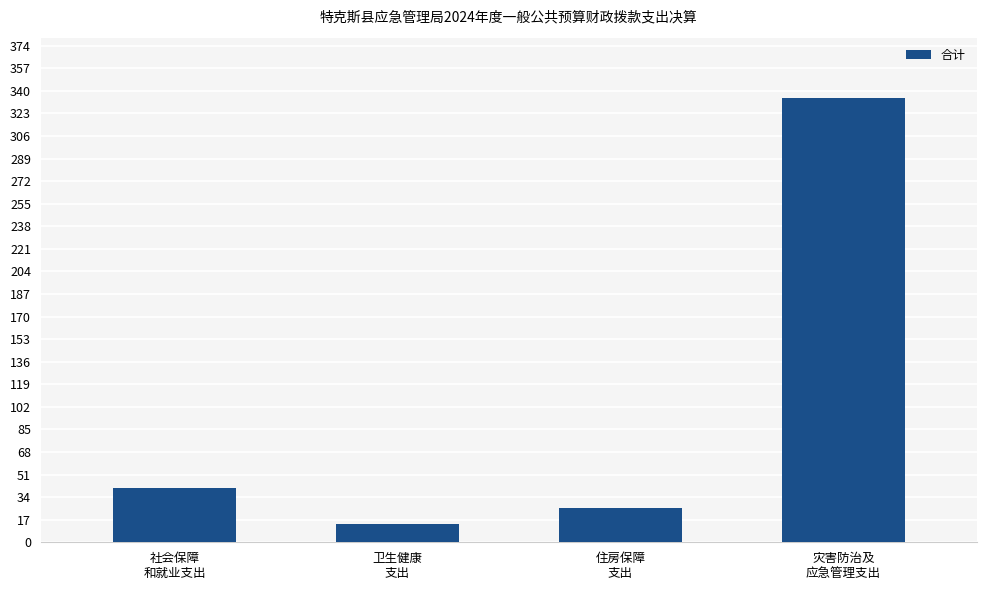

Rank the categories by value from highest to lowest.

灾害防治及
应急管理支出, 社会保障
和就业支出, 住房保障
支出, 卫生健康
支出